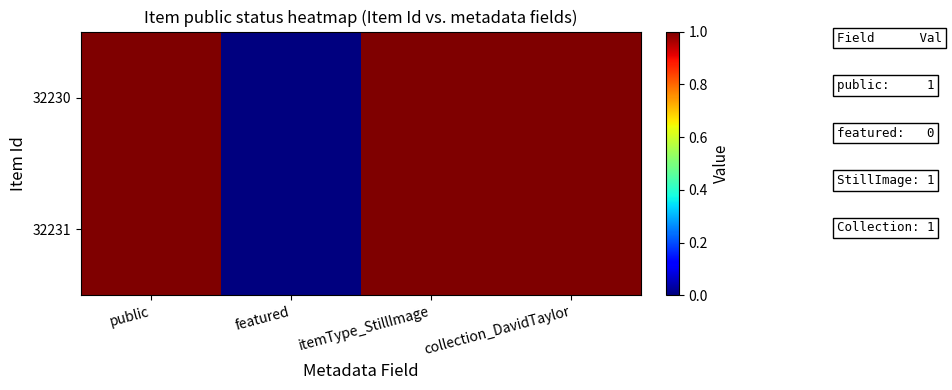

List the series in order of their peak value, lowest first.

32231, 32230